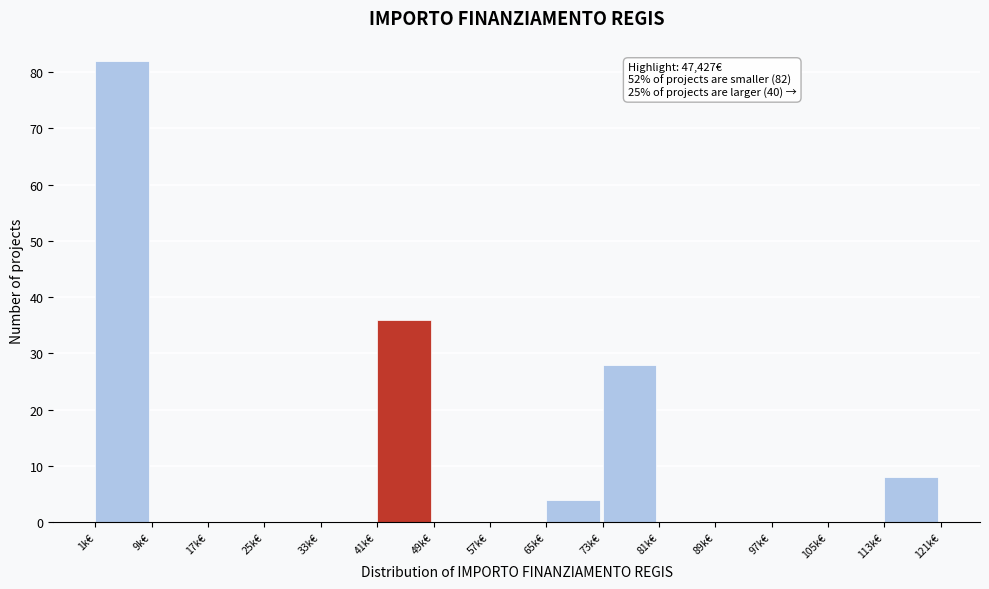

Reading left to right, extract all data points from this chart.

1k€=82	9k€=0	17k€=0	25k€=0	33k€=0	41k€=36	49k€=0	57k€=0	65k€=4	73k€=28	81k€=0	89k€=0	97k€=0	105k€=0	113k€=8